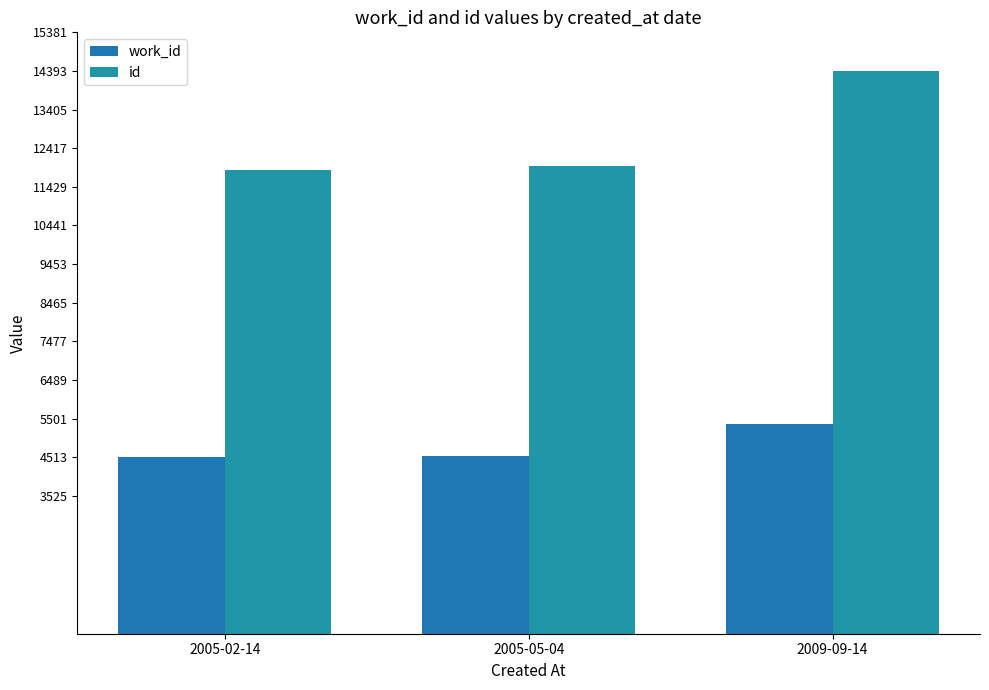

How many data points in id are less than 11971?

1